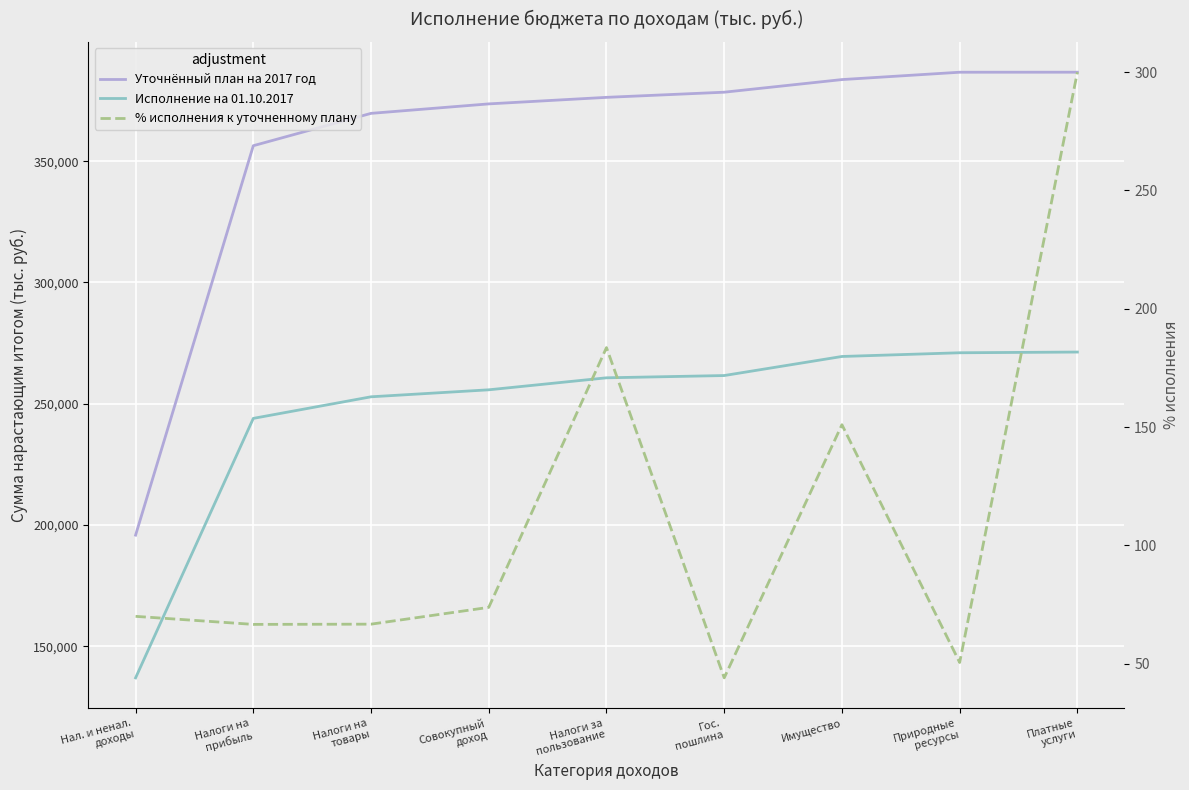

What is the maximum value for % исполнения к уточненному плану?

300.0